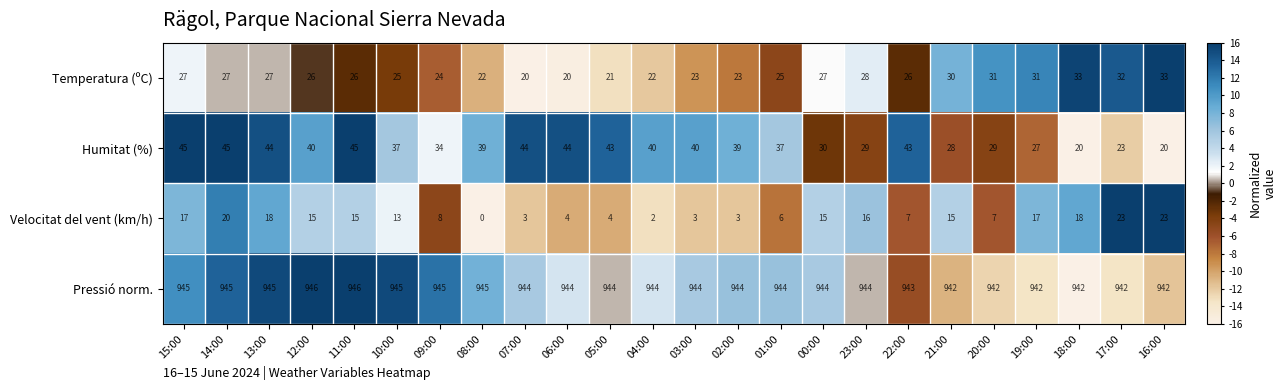

Between 20:00 and 17:00, which series saw the biggest shift?

Velocitat del vent (km/h)